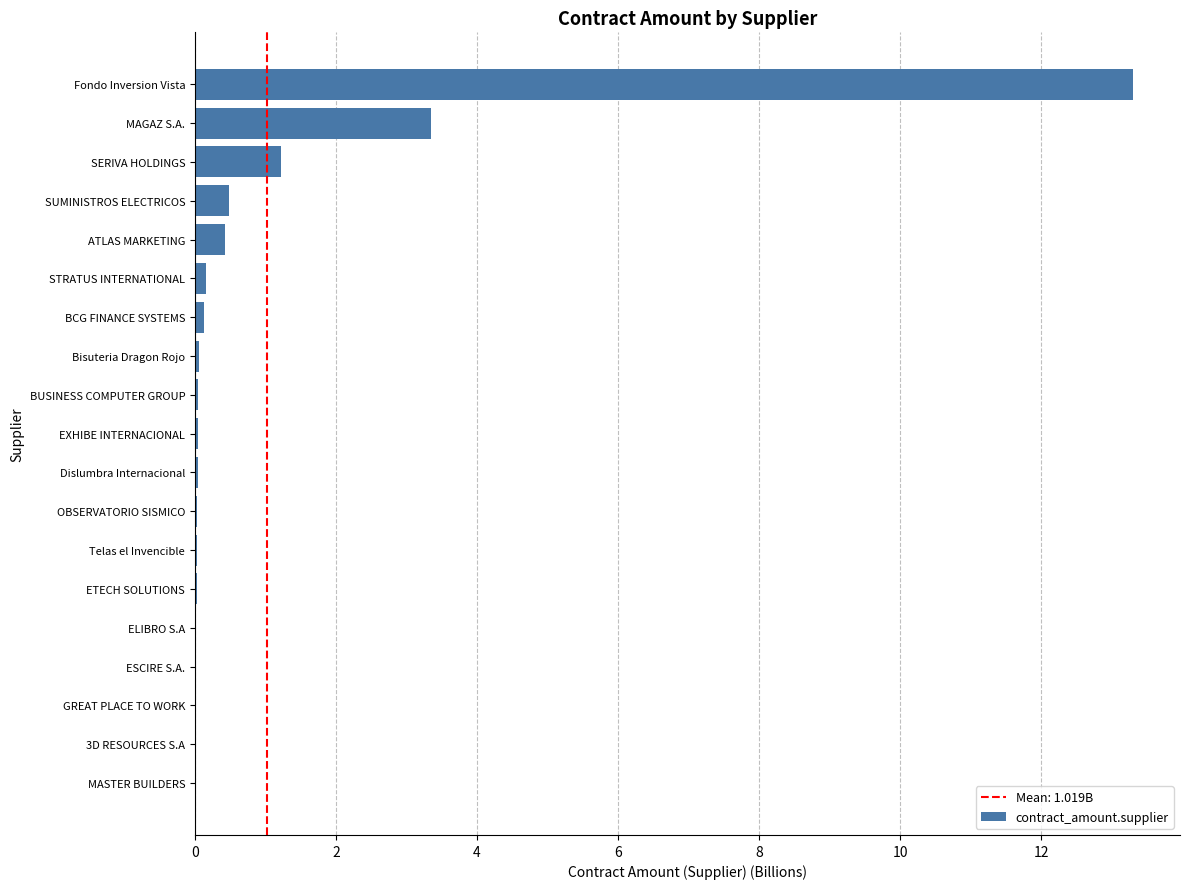

What is the sum of all values?

19.4